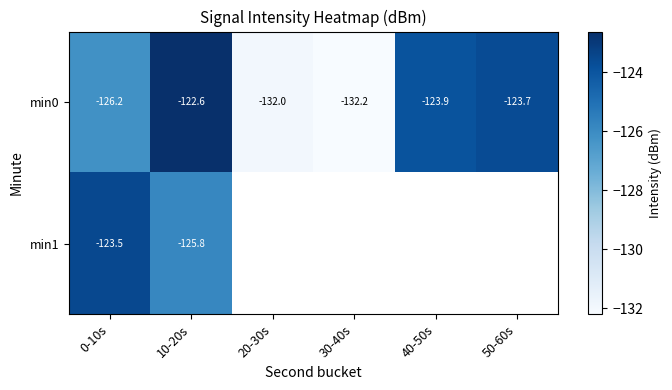

Is it true that min0 equals -132.0 at 20-30s?

True